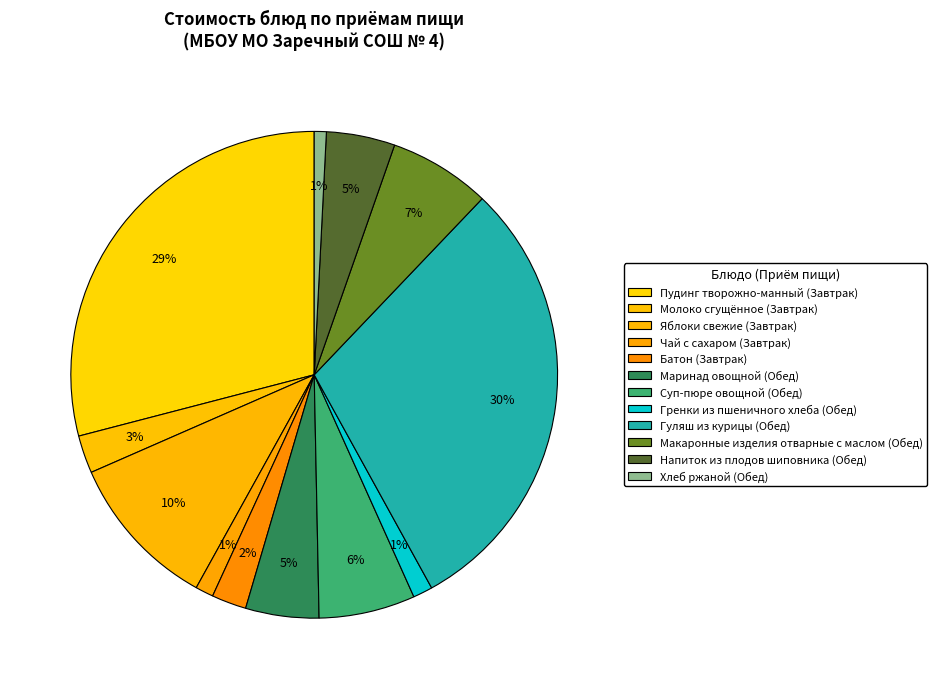

Rank the categories by value from highest to lowest.

Гуляш из курицы, Пудинг творожно-манный, Яблоки свежие, Макаронные изделия отварные с маслом, Суп-пюре овощной, Маринад овощной, Напиток из плодов шиповника, Молоко сгущённое, Батон, Гренки из пшеничного хлеба, Чай с сахаром, Хлеб ржаной